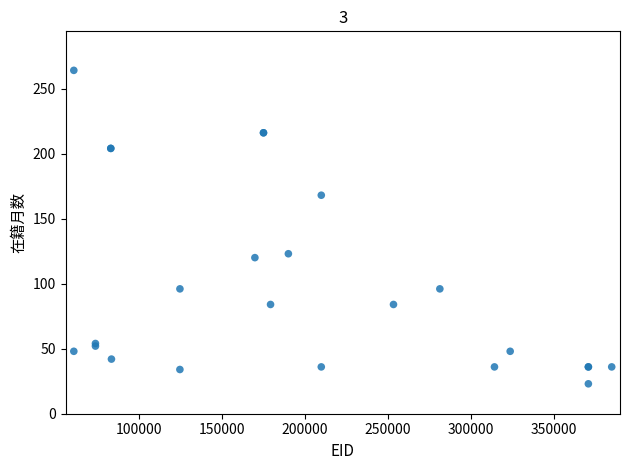

What Y value in the scatter plot is closest to 143?

123